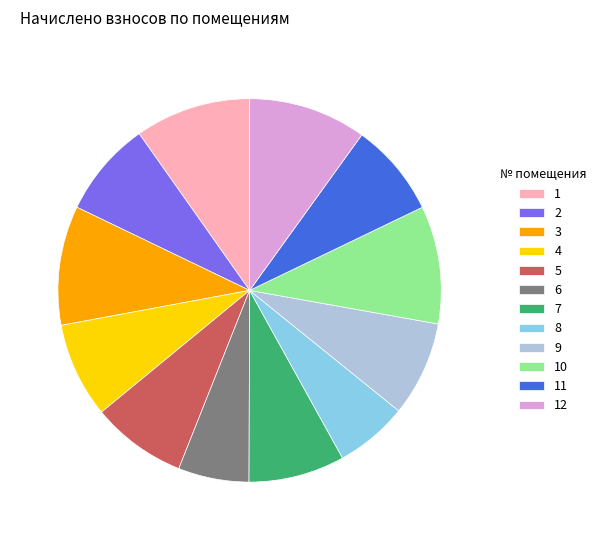

Is it true that 5 is 1% of the pie?

False